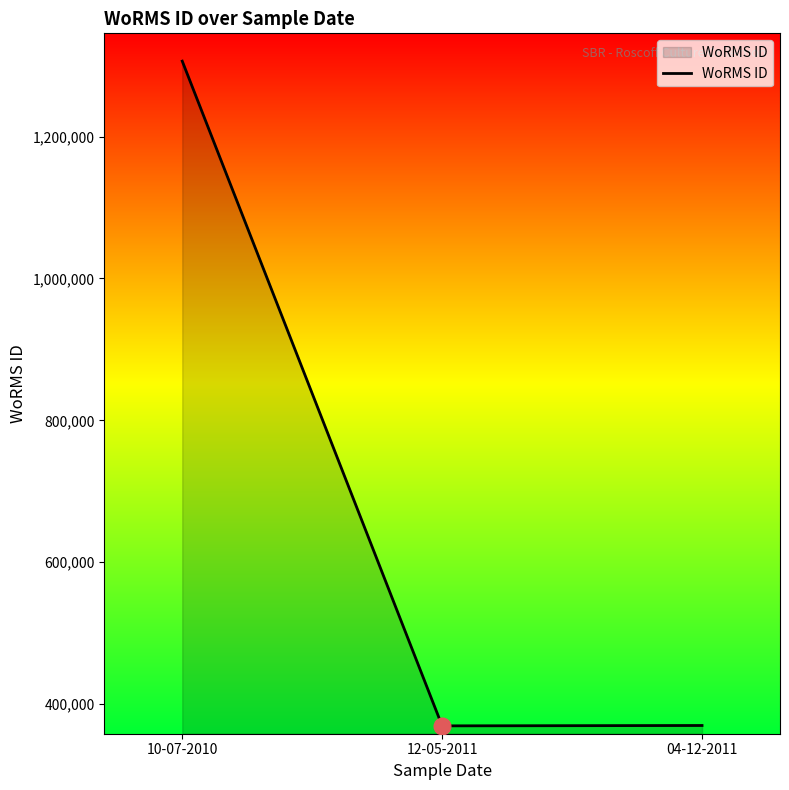

Is it true that the value at 12-05-2011 is 131899?

False